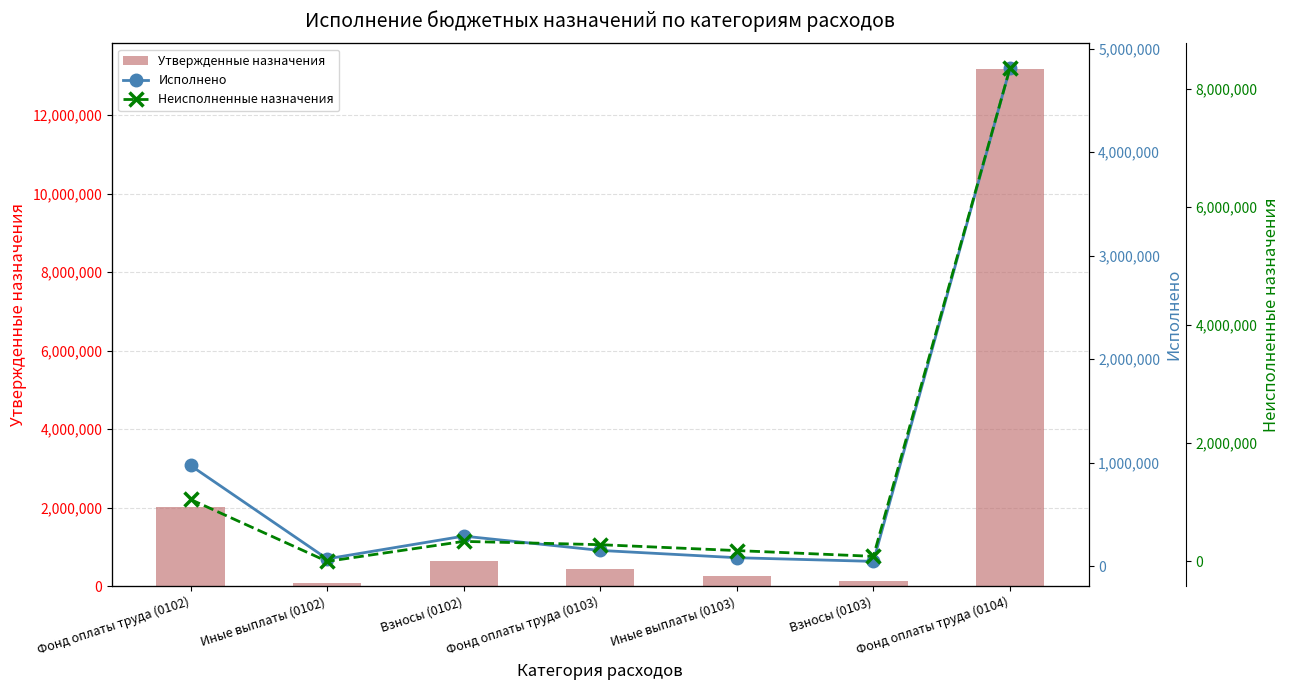

At which label does Исполнено reach its minimum?

Взносы (0103)